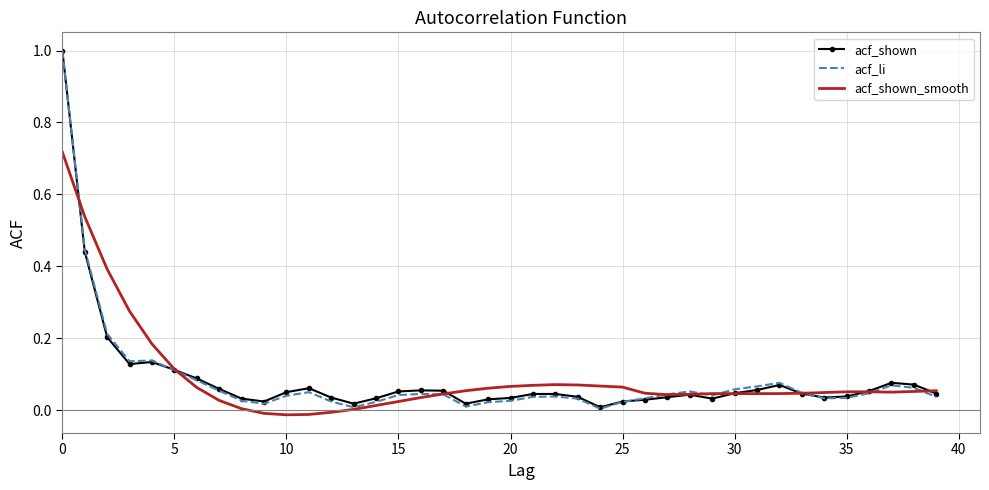

What is the maximum value for acf_li?

1.0